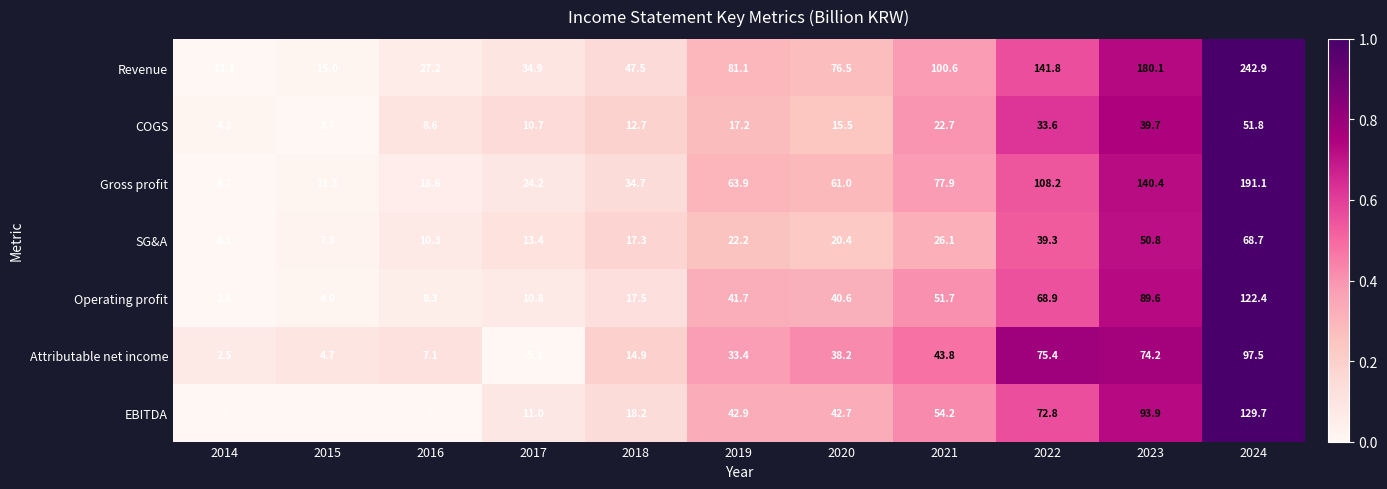

Count the number of data series in this chart.

7